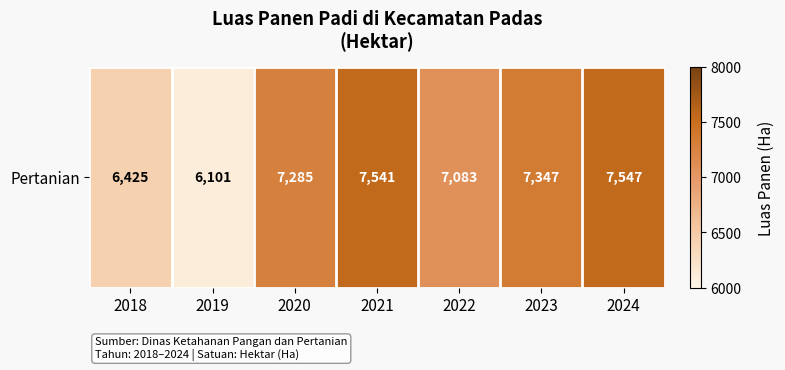

List the labels in order of value, largest first.

2024, 2021, 2023, 2020, 2022, 2018, 2019